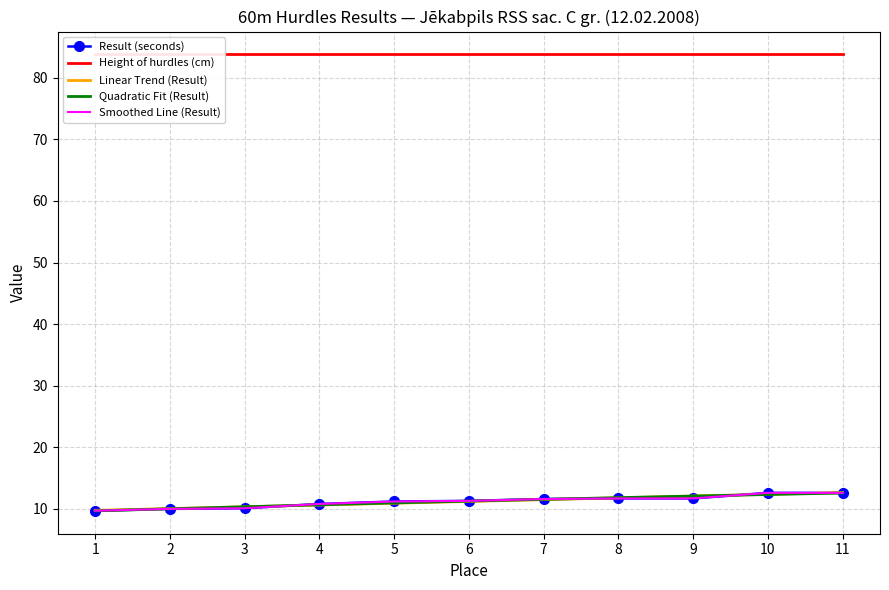

After their last crossing, which series has the higher values: Smoothed Line (Result) or Linear Trend (Result)?

Linear Trend (Result)